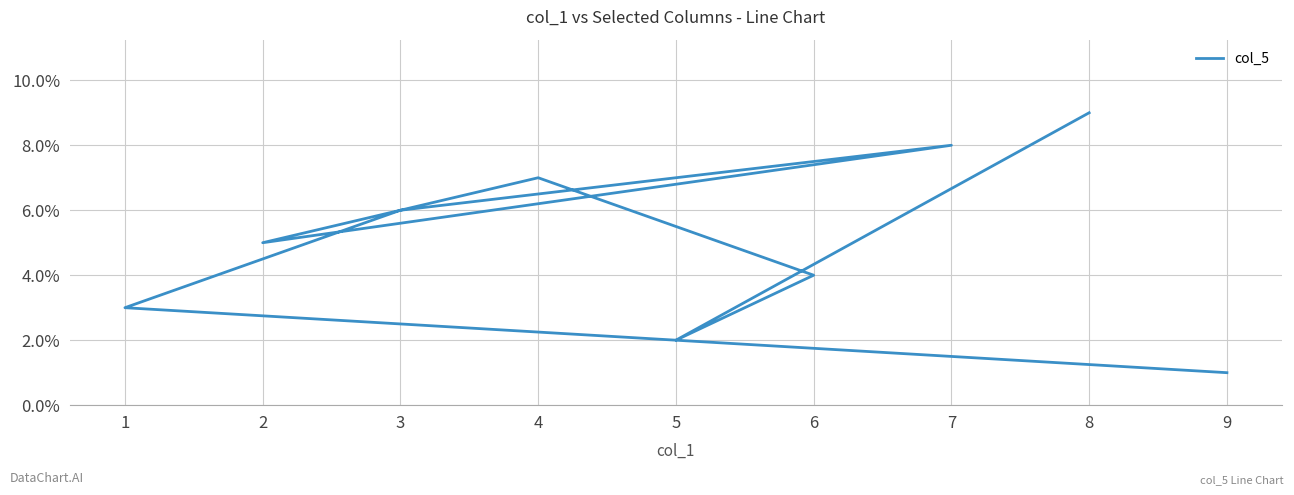

Count the values in the range 3 to 7.

5